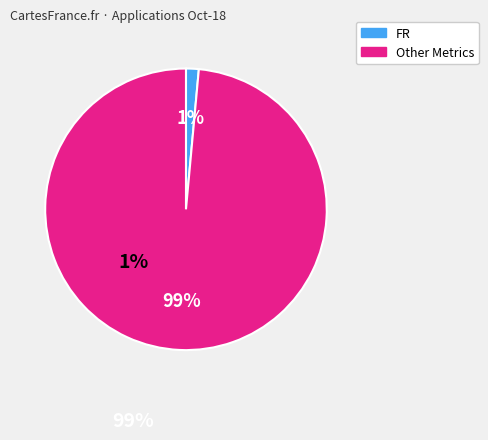

To the nearest percent, what is the average slice percentage?

50%